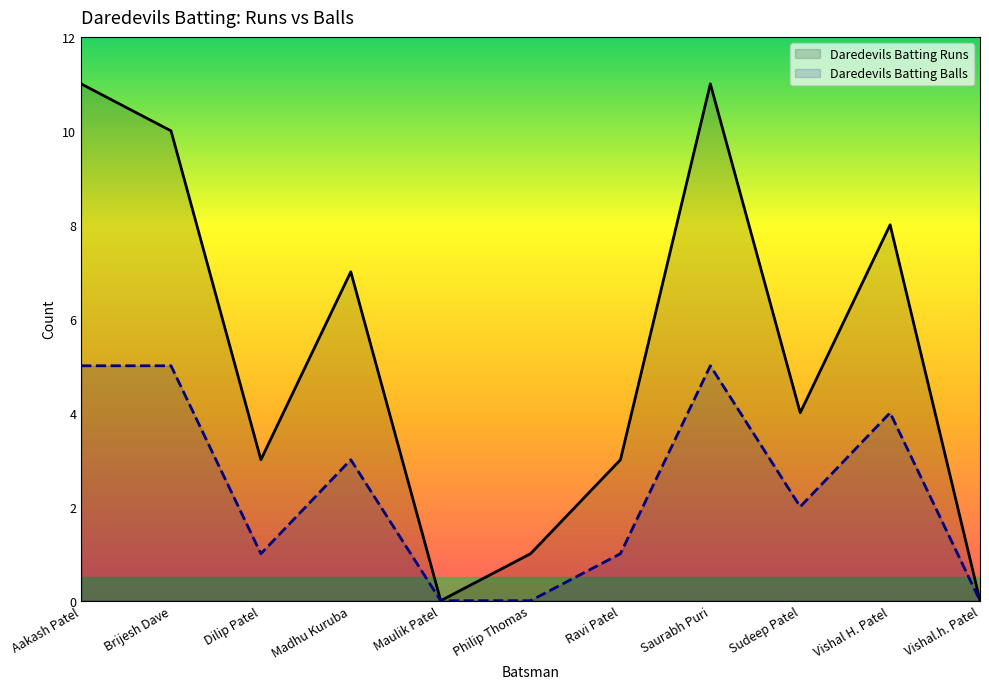

True or false: Daredevils Batting Runs and Daredevils Batting Balls intersect in this chart.

False